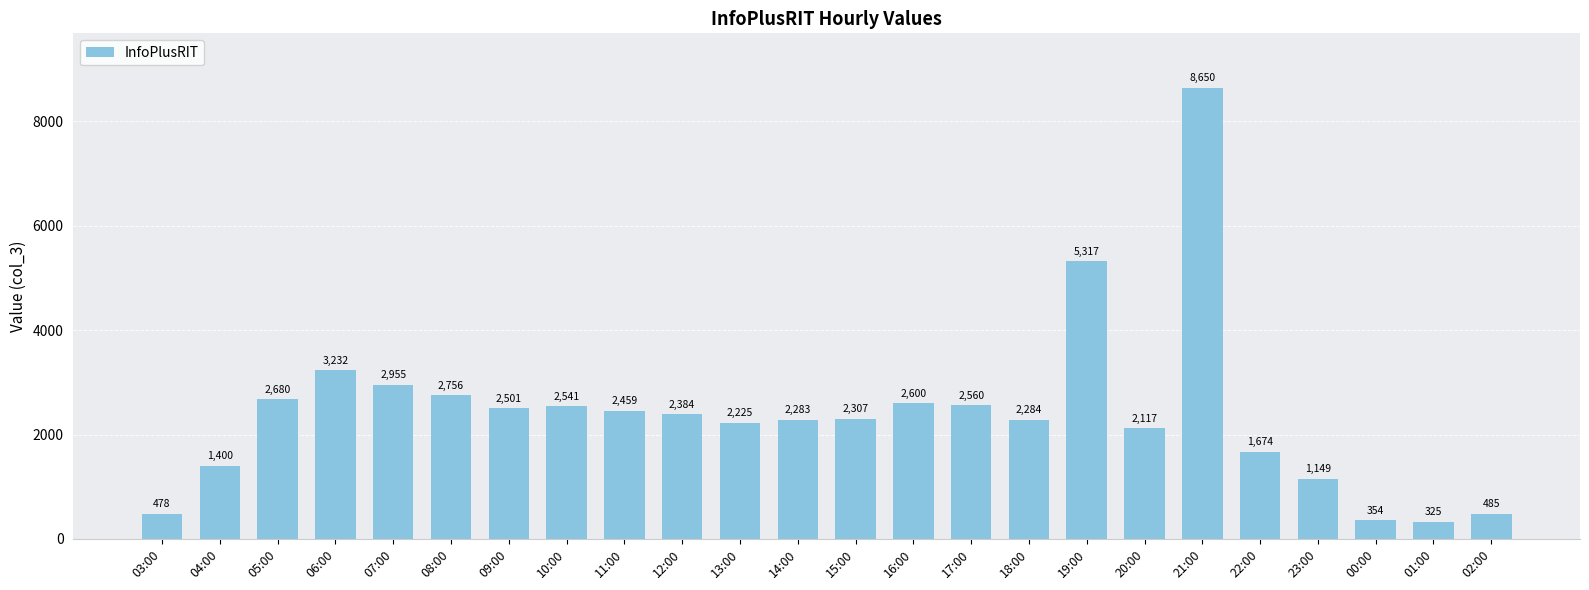

The value at 15:00 is 2307. True or false?

True